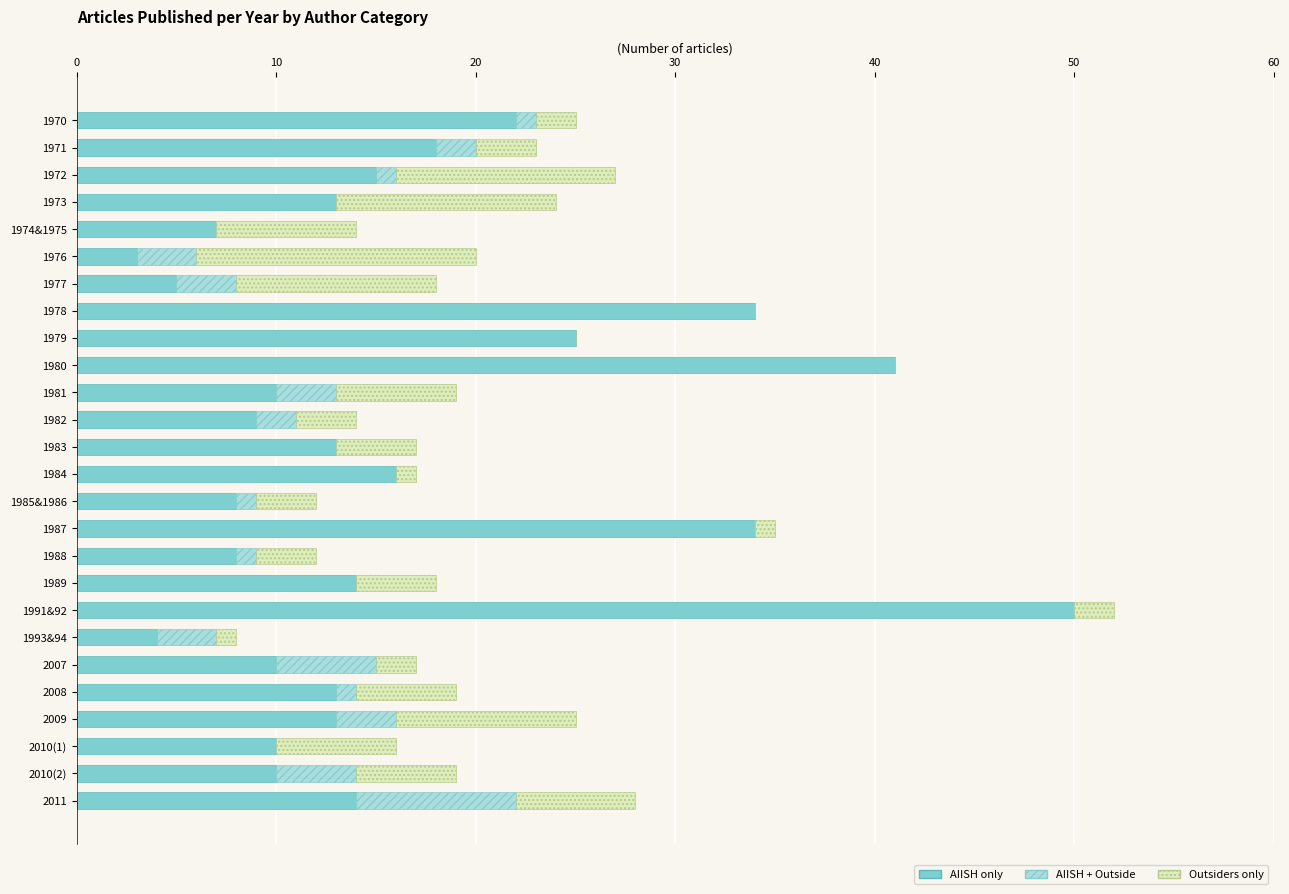

The value of AIISH only at 1976 is 3. True or false?

True